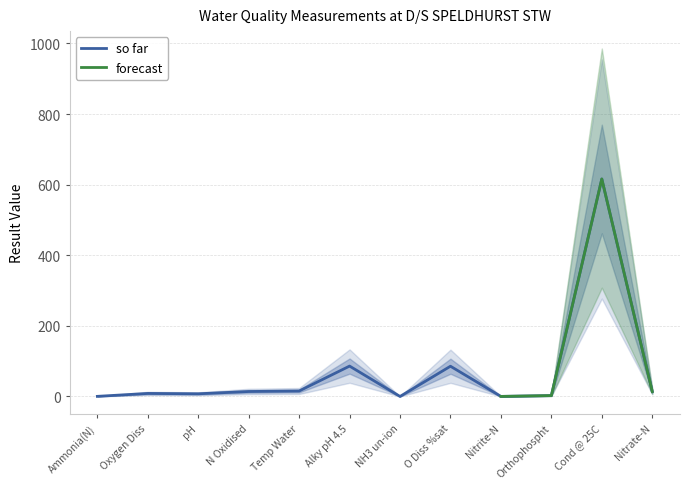

How many interior local peaks (higher than both neighbors) does the data have?

4